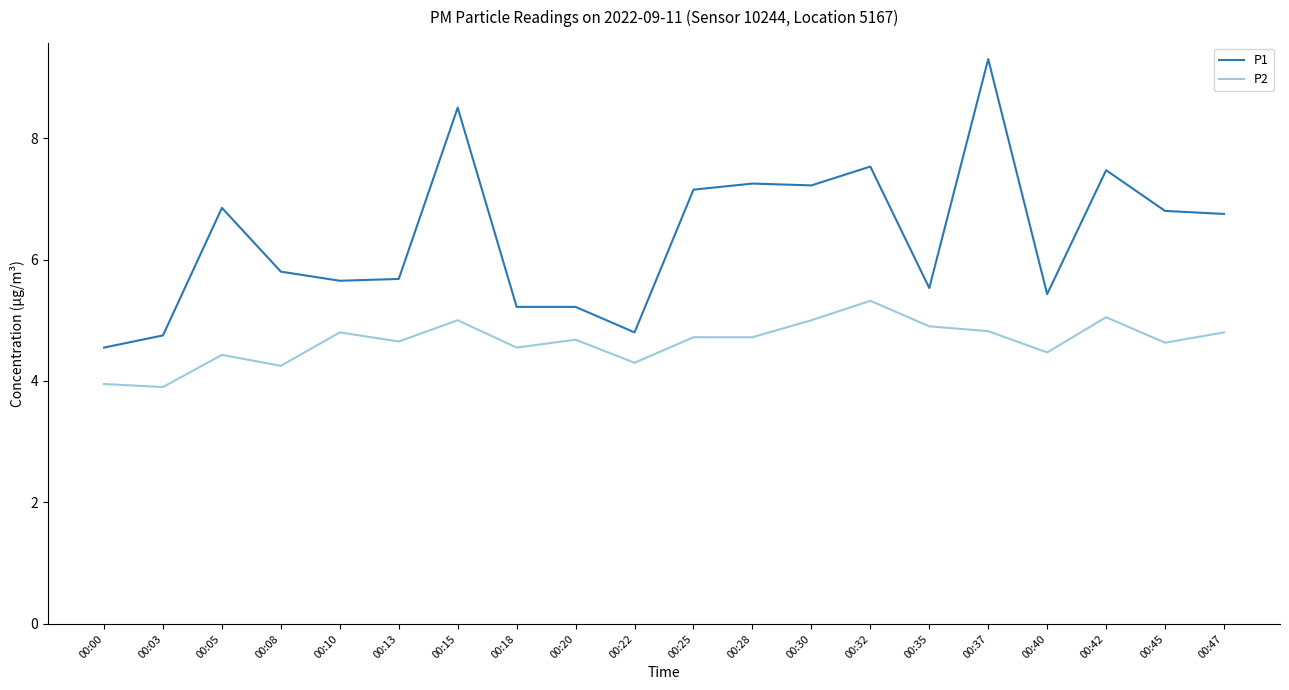

How many series are shown in this chart?

2